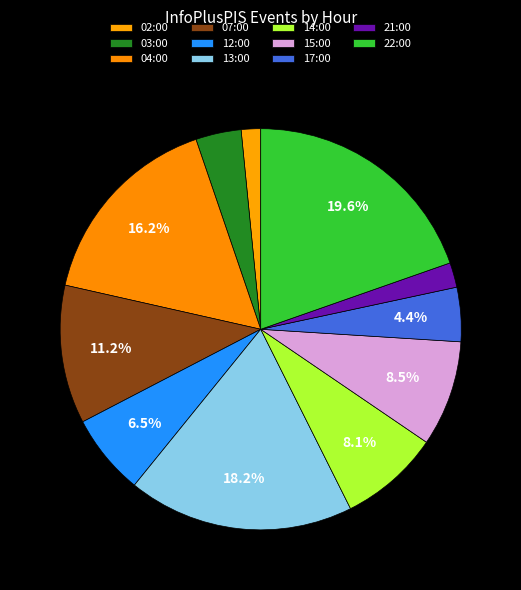

Count the number of slices in the pie.

11